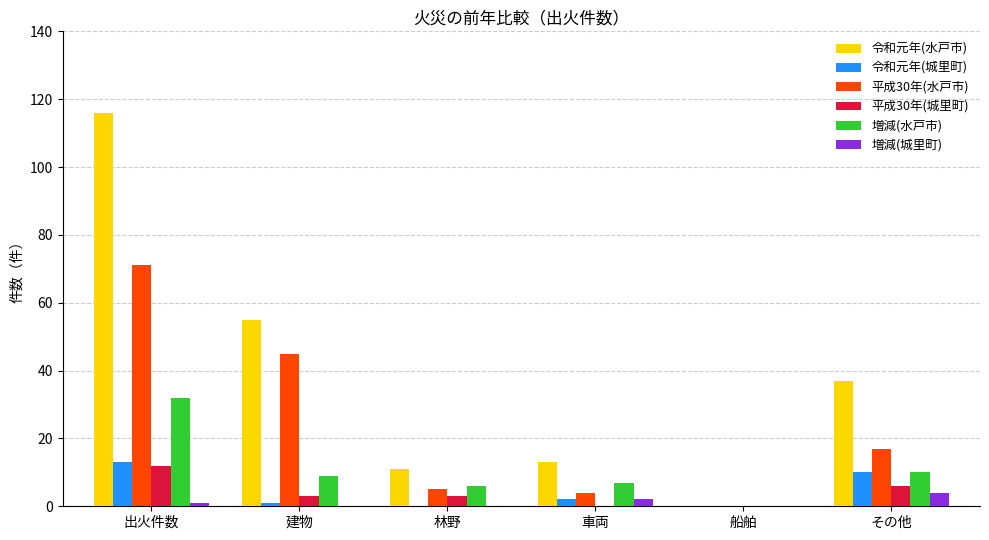

What is the label of the 3rd bar from the left?

林野